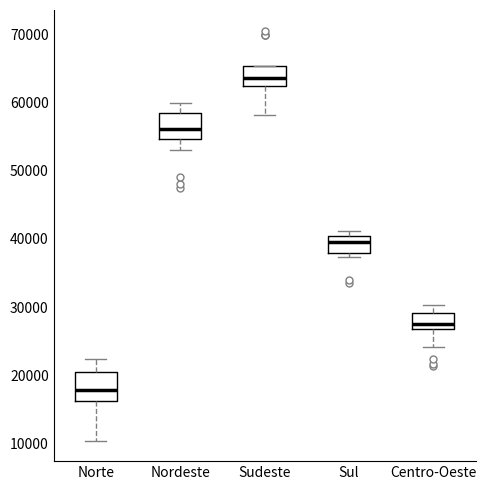

Reading left to right, transcribe this box plot: for each box, give where its median line is, the range the box spans, and where its two whiskers end, as read against the y-axis. The values are not printed on the chart, so give them approximately, as read against the axis.

Norte: median 18000, box 16000 to 21000, whiskers 10000 to 22000
Nordeste: median 56000, box 55000 to 58000, whiskers 53000 to 60000
Sudeste: median 64000, box 62000 to 65000, whiskers 58000 to 65000
Sul: median 40000 (just below the box's upper edge), box 38000 to 40000, whiskers 37000 to 41000
Centro-Oeste: median 28000, box 27000 to 29000, whiskers 24000 to 30000